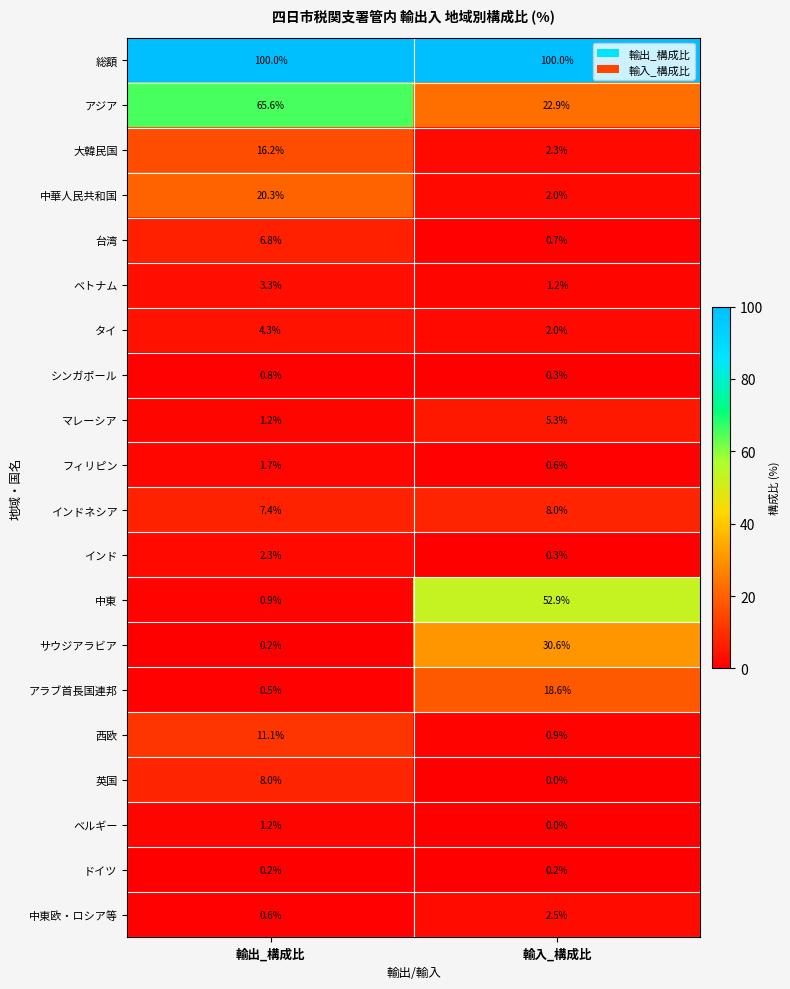

Which series has the widest spread of values?

中東